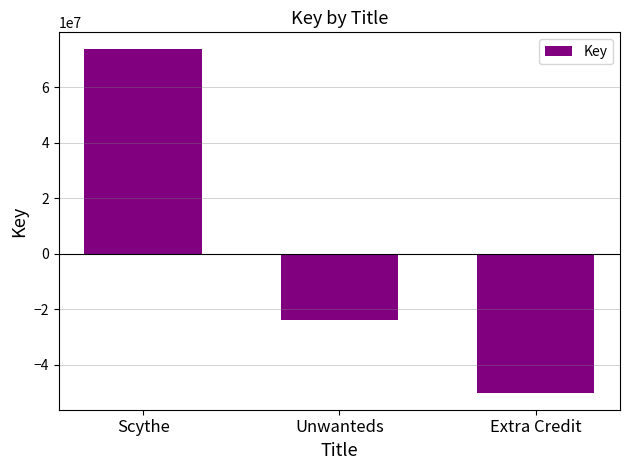

Reading left to right, extract all data points from this chart.

73647402	-23707128	-49940274